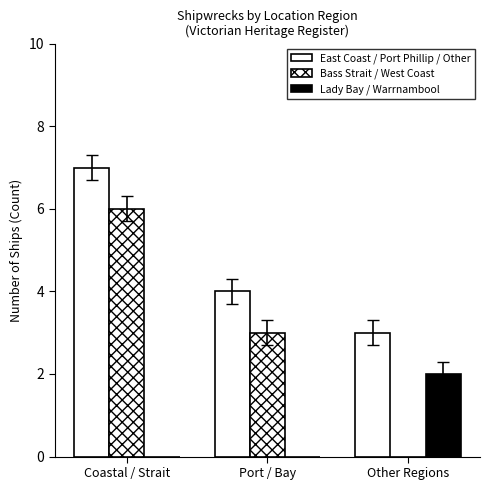

Count the number of data series in this chart.

3